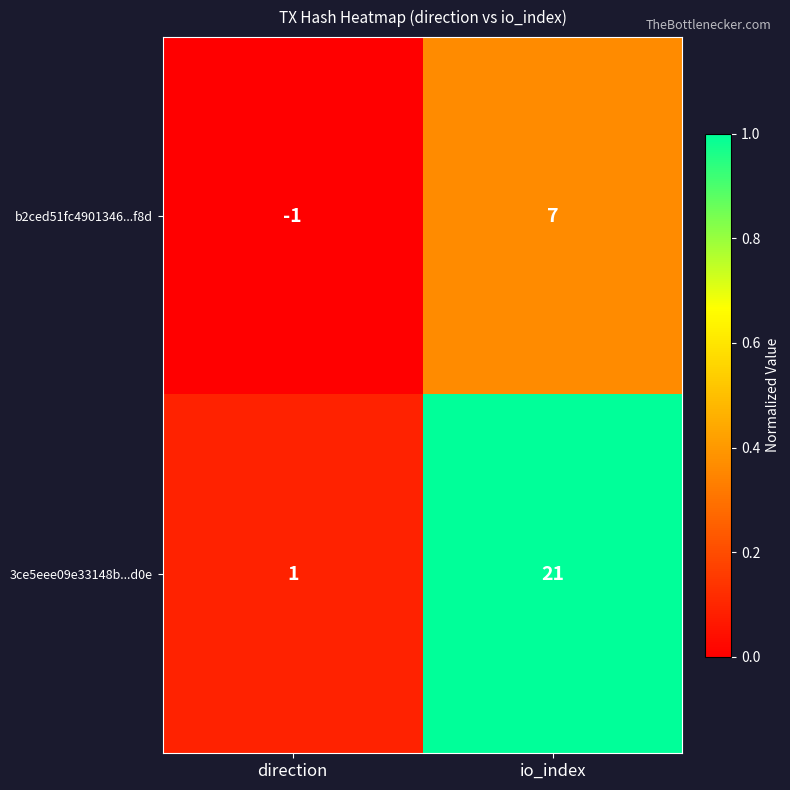

Which series has the largest total across all categories?

3ce5eee09e33148b...d0e